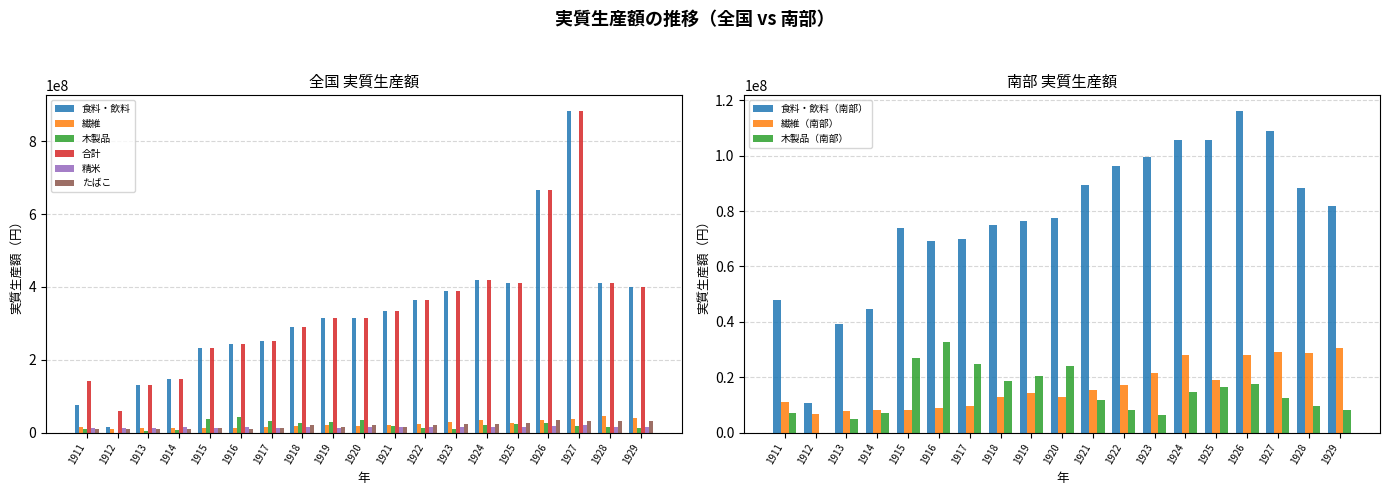

What are all the series names shown in the legend?

食料・飲料, 繊維, 木製品, 合計, 精米, たばこ